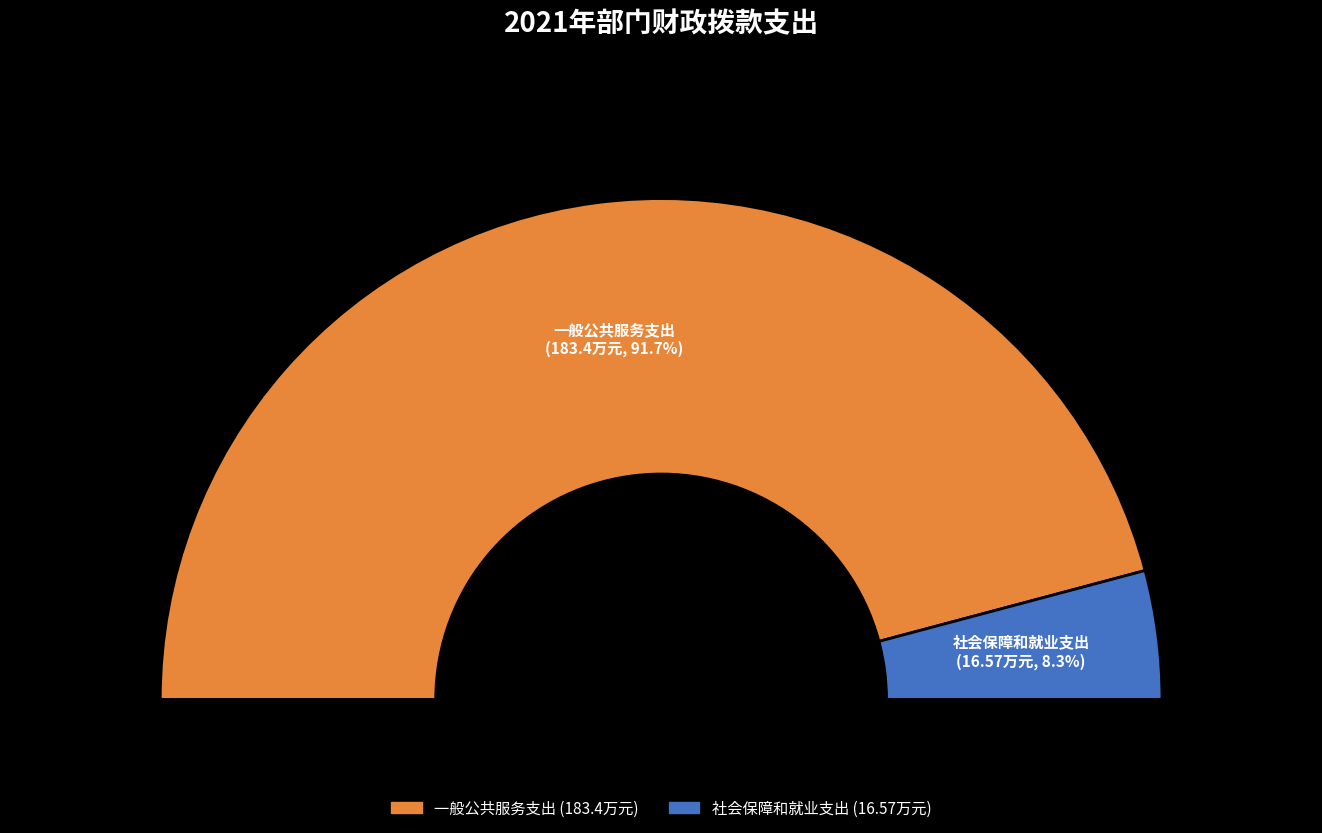

Is the sum of 社会保障和就业支出 and 一般公共服务支出 greater than half?

Yes